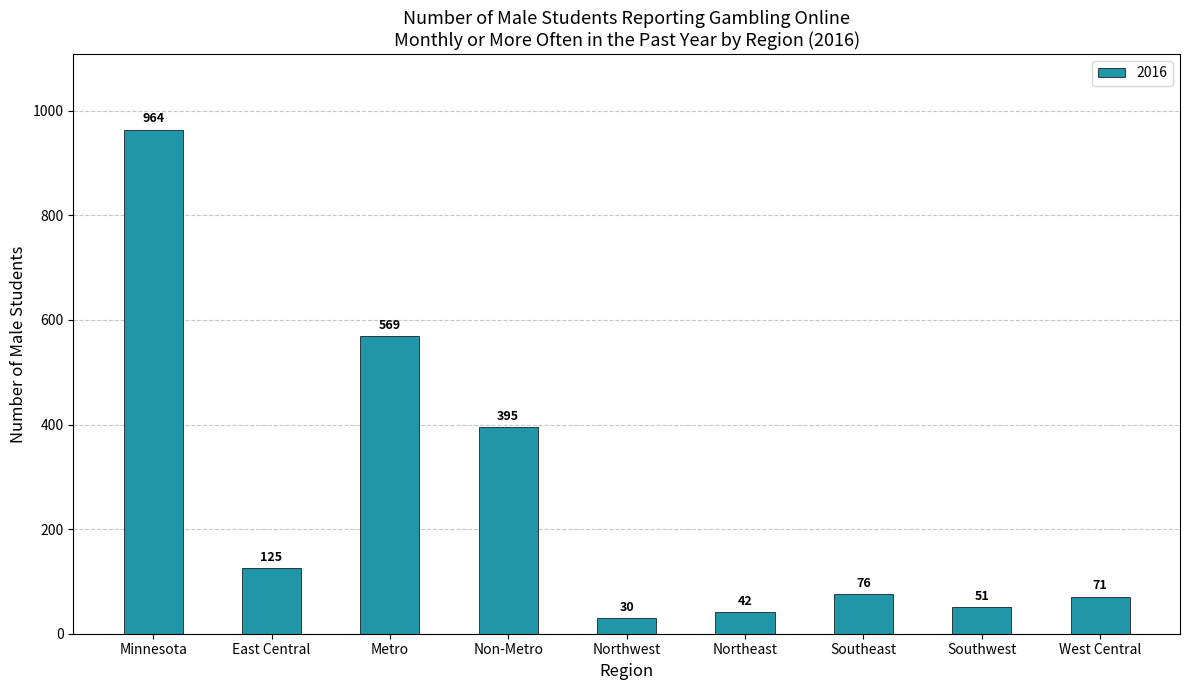

What is the label of the 6th bar from the right?

Non-Metro